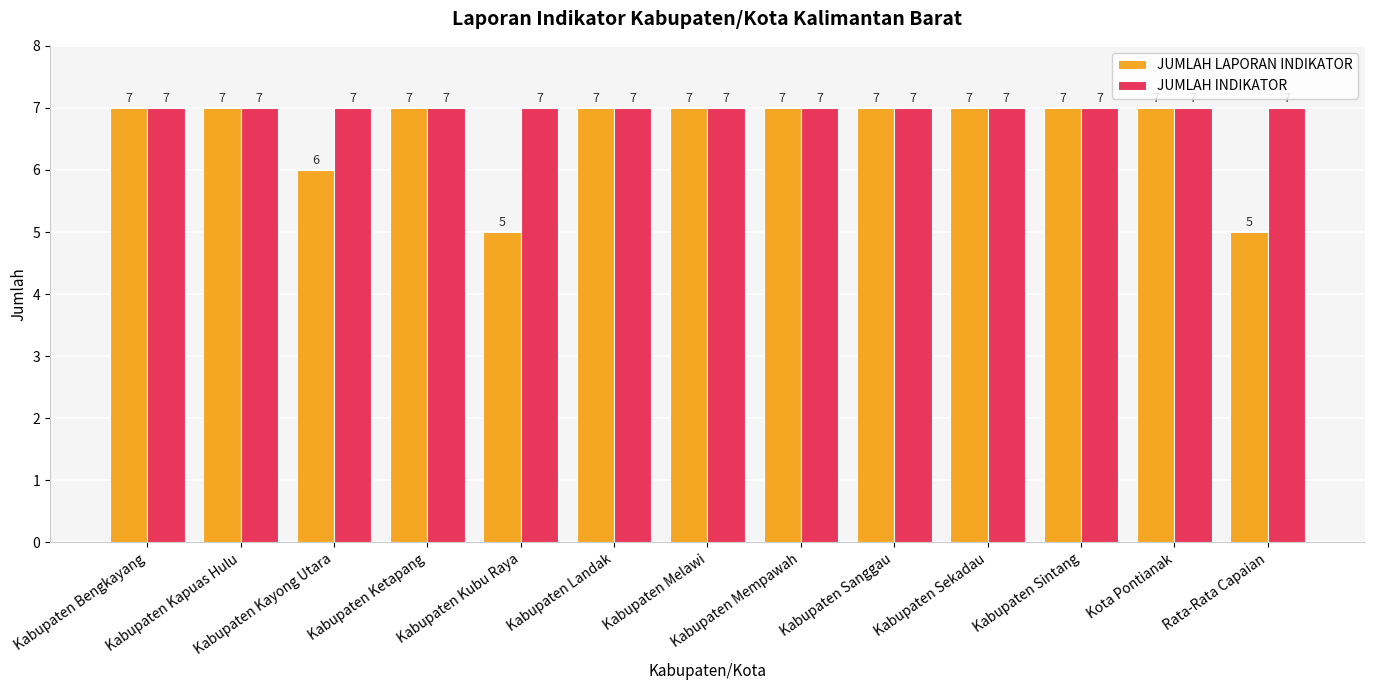

Which series has the largest total across all categories?

JUMLAH INDIKATOR